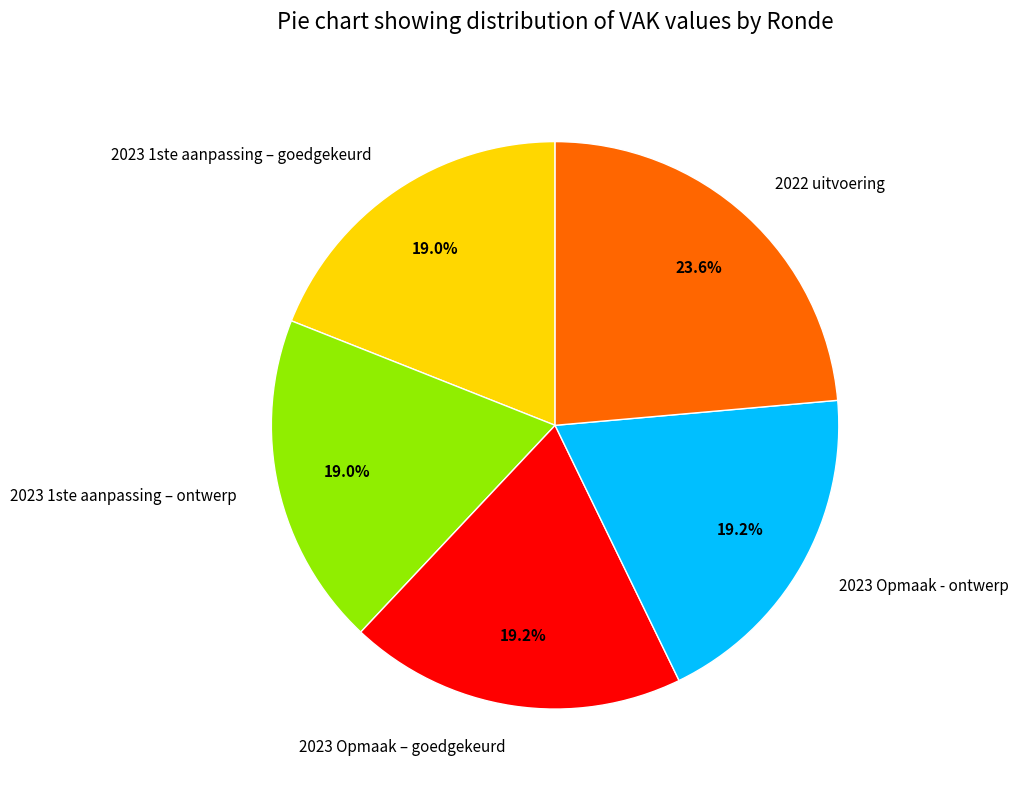

What is the largest slice in the pie chart?

2022 uitvoering